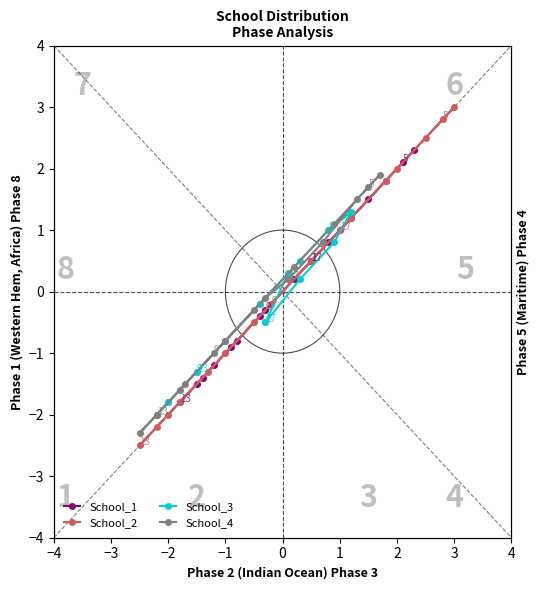

What is the minimum value shown in the chart?

-2.5